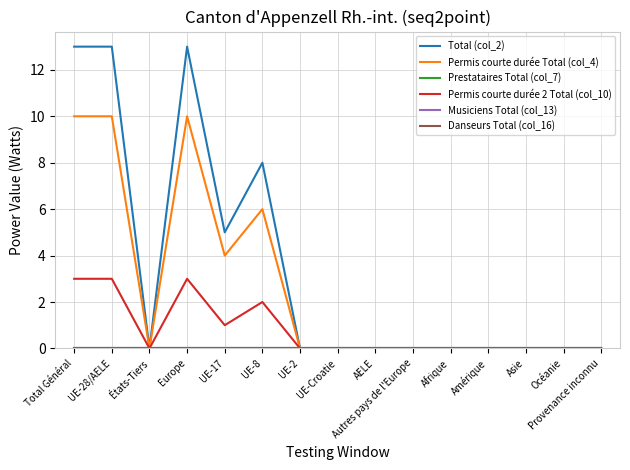

How many lines are shown in the chart?

6